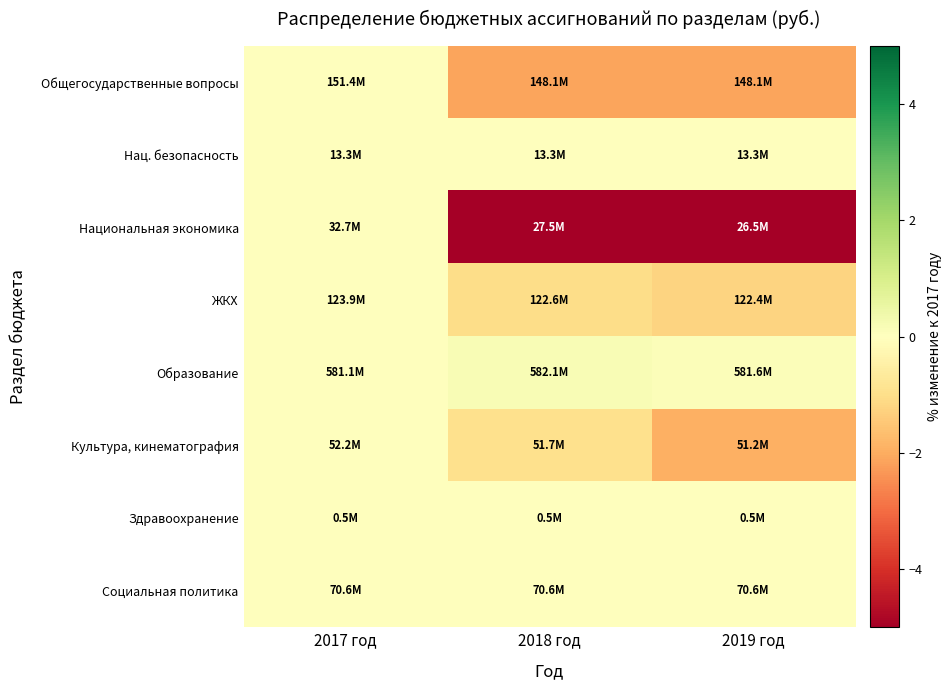

What is the total value across all series at 2019 год?

-24.1